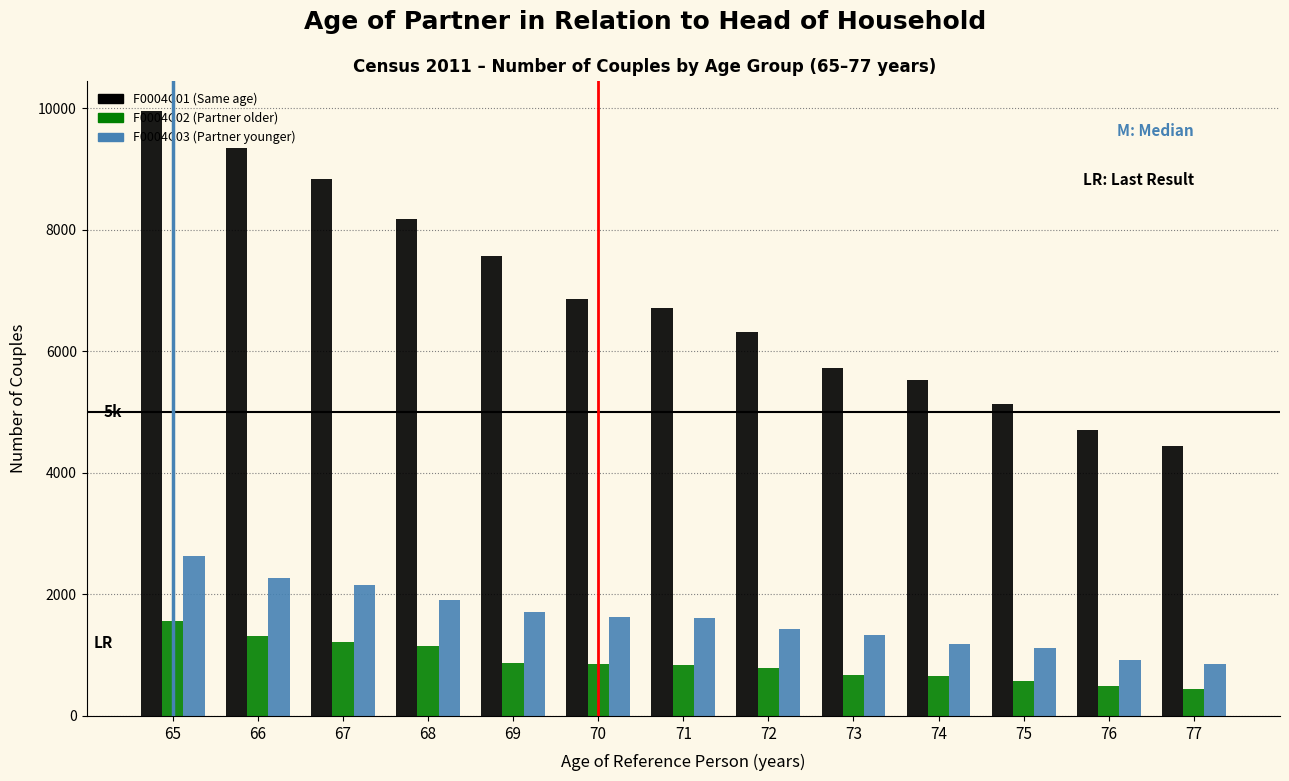

At how many categories does at least one series exceed 8713?

3